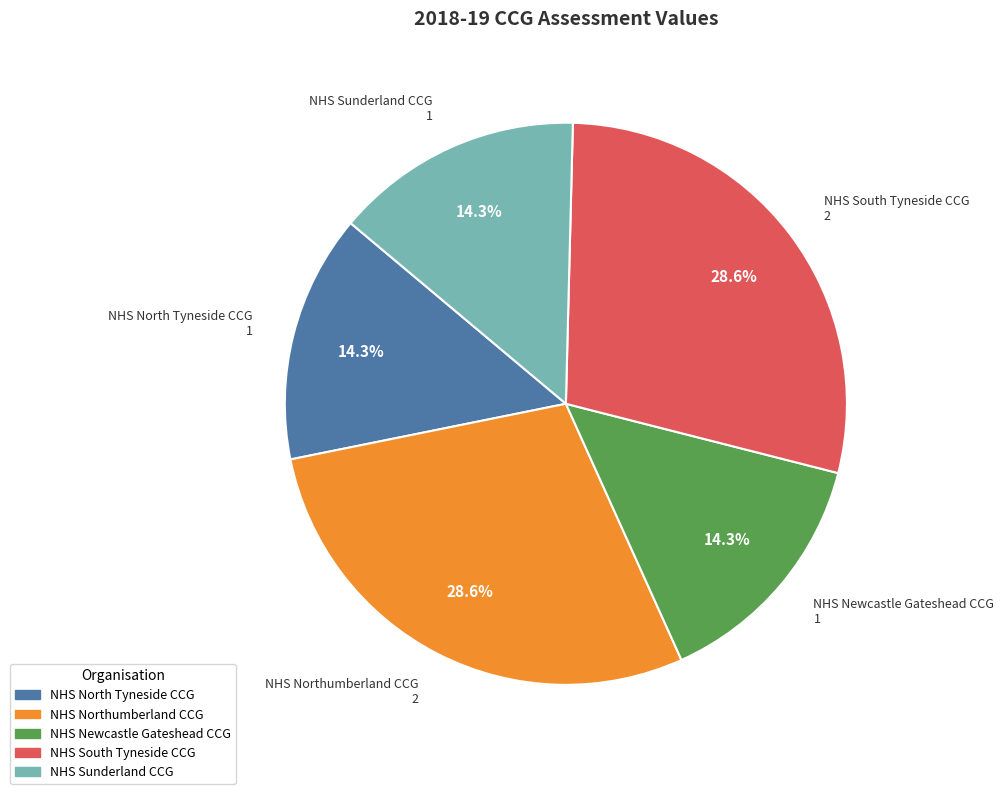

Is there any slice that represents more than half of the pie?

No